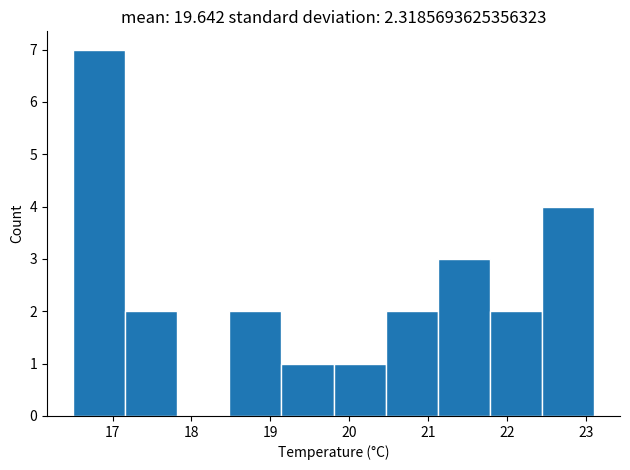

Over which range of the x-axis is the bar tallest?

16.50 to 17.16